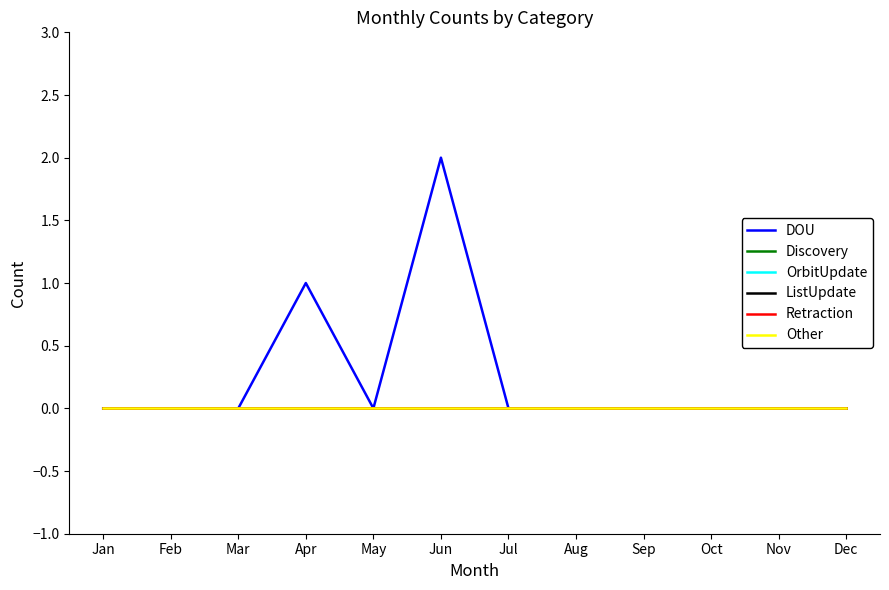

Is this an area chart (filled region under the line)?

No